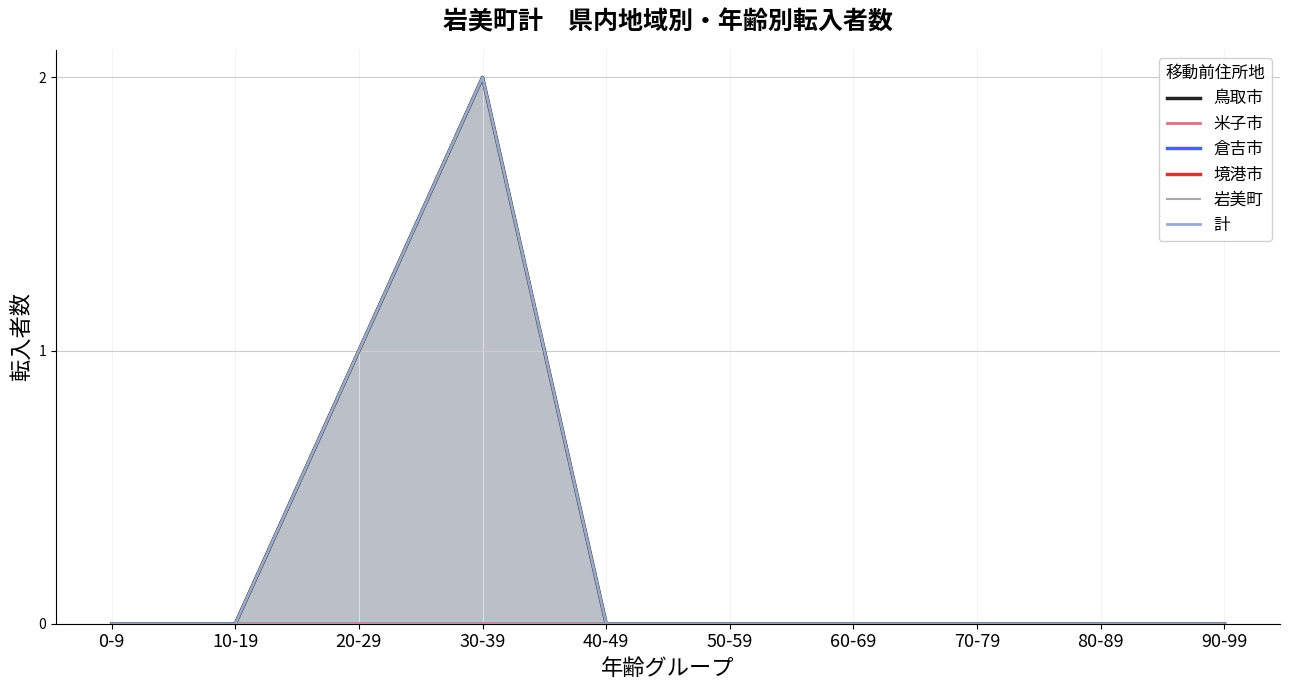

What is the greatest value displayed?

2